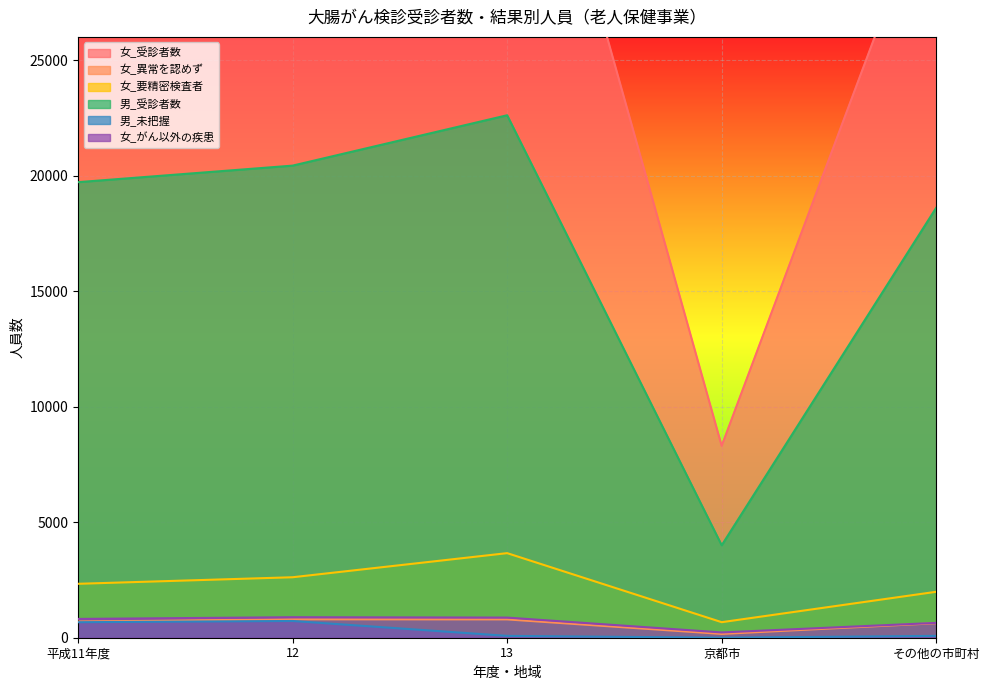

True or false: 女_受診者数 and 女_要精密検査者 cross at least once.

False